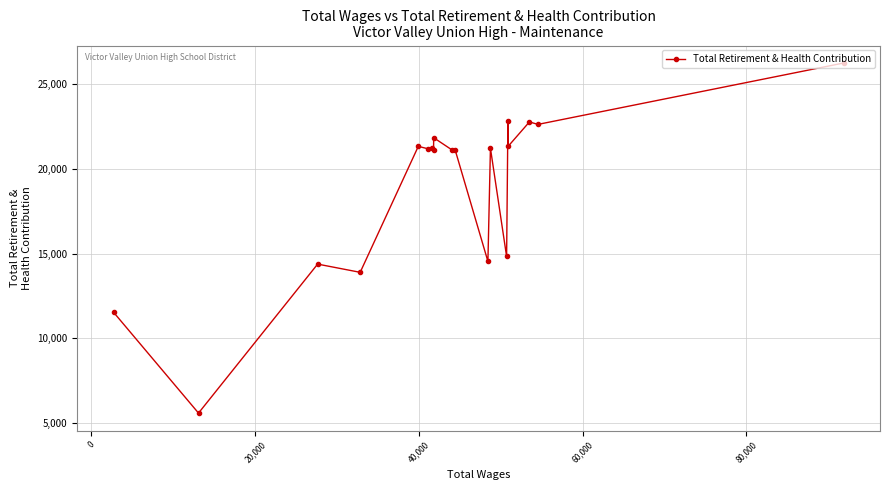

What is the sum of all values?

360869